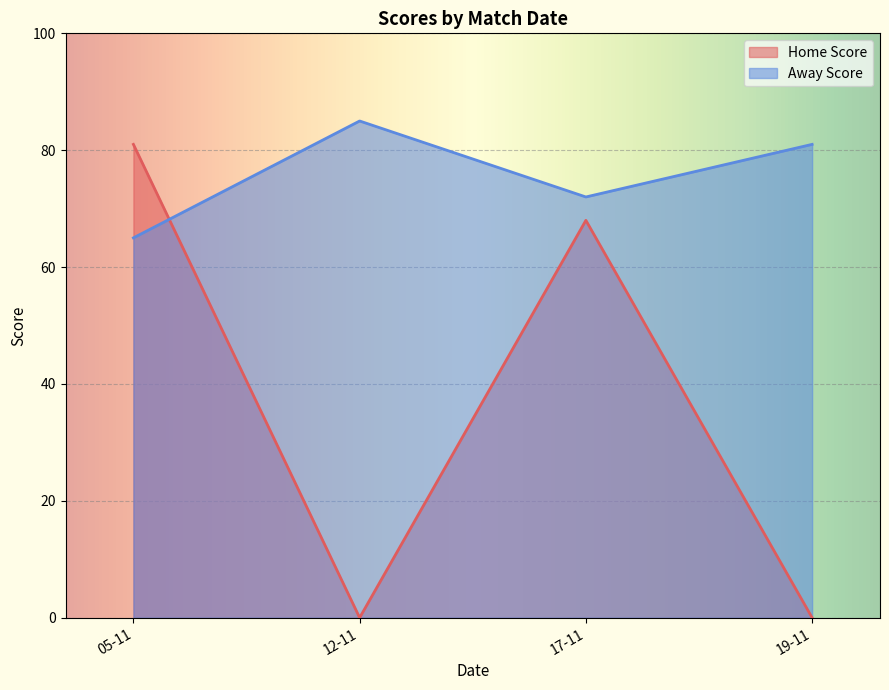

The value of Home Score at 19-11 is 0. True or false?

True